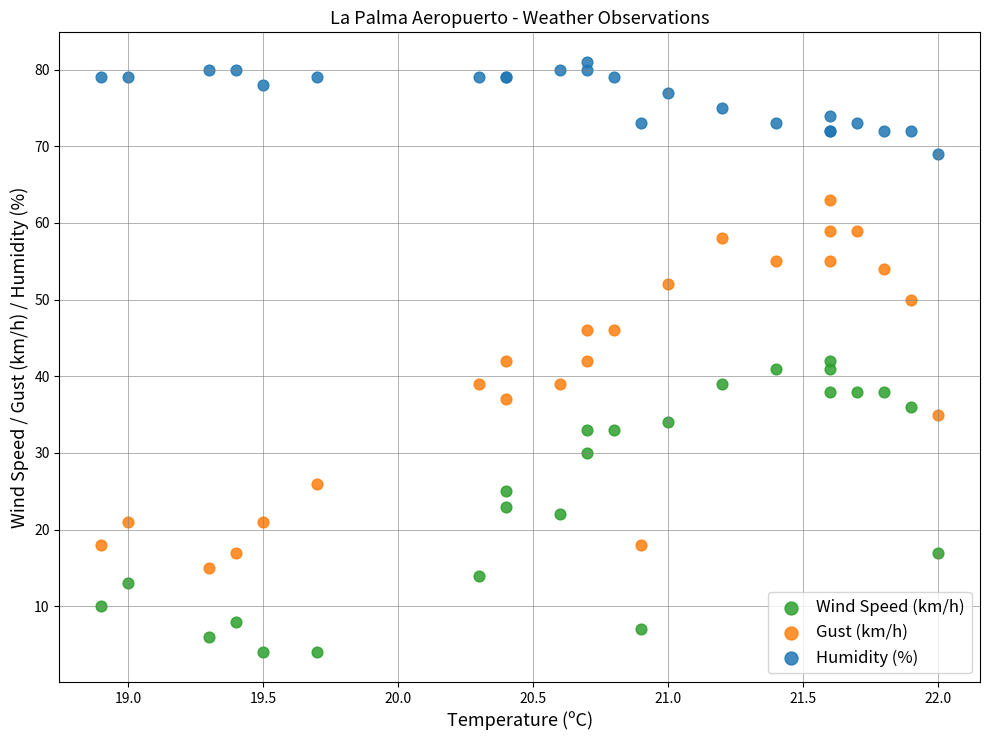

Which series reaches the minimum Y coordinate?

Wind Speed (km/h)